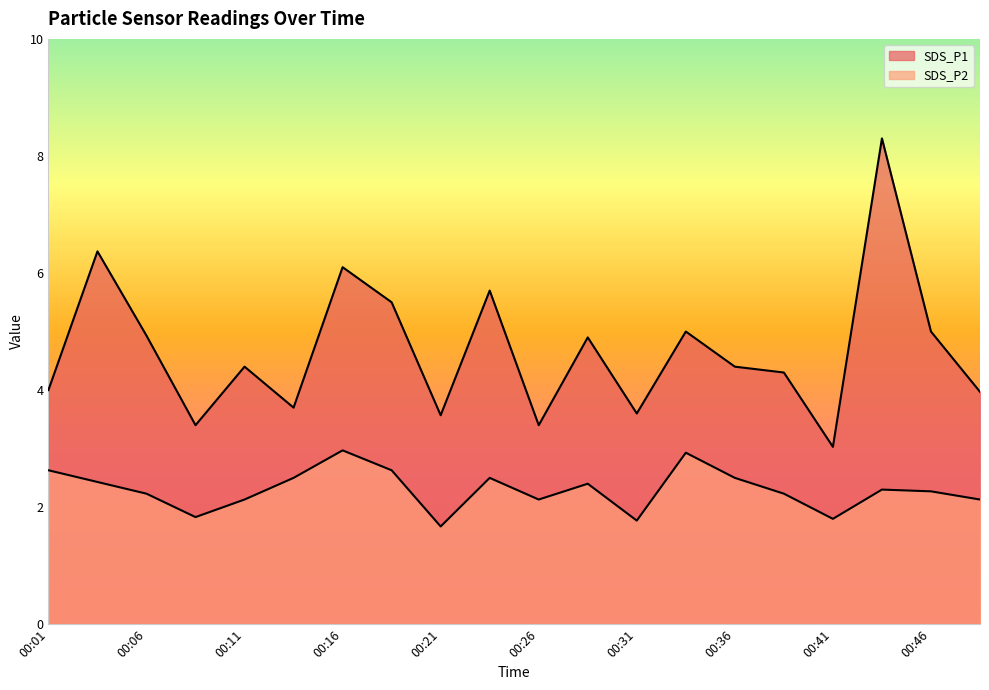

At which label does SDS_P2 first exceed 2?

00:01